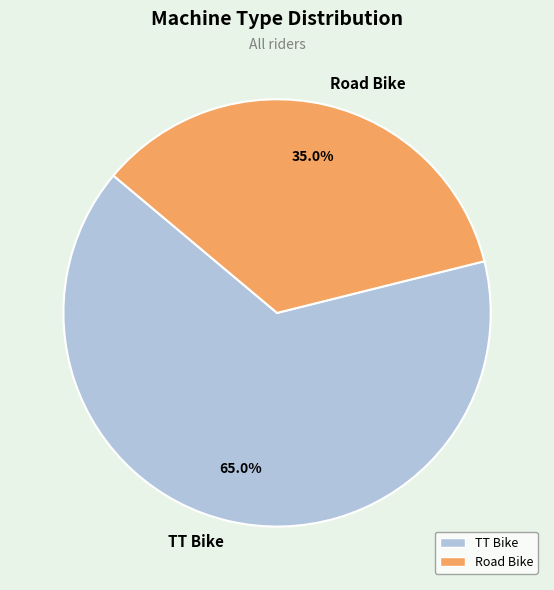

What is the smallest slice in the pie chart?

Road Bike